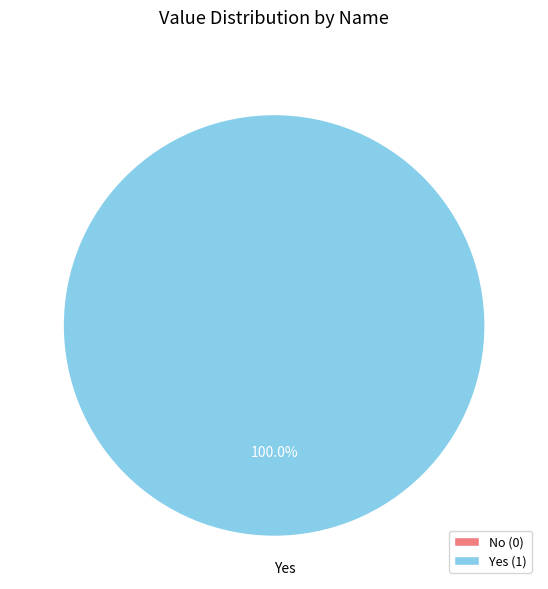

Does Yes account for over 50% of the chart?

Yes